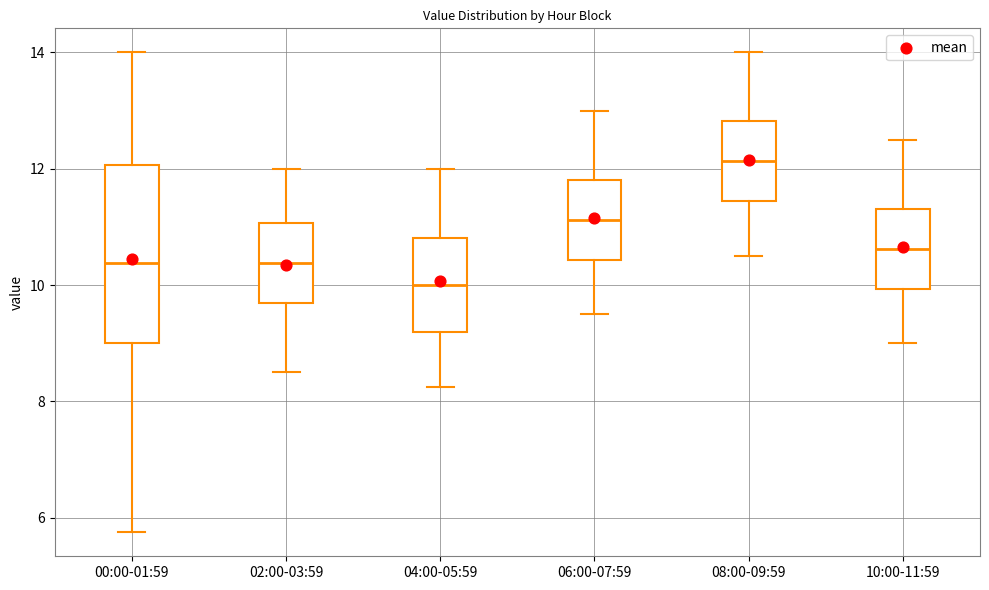

Comparing the boxes themselves (not the whiskers), which one is the tallest?

00:00-01:59